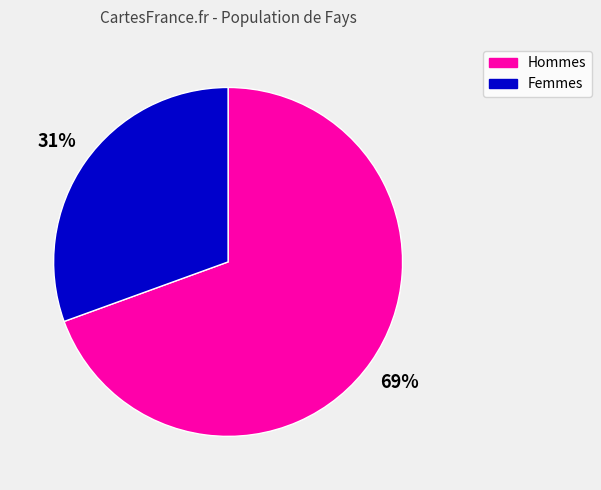

How many segments does this pie chart have?

2